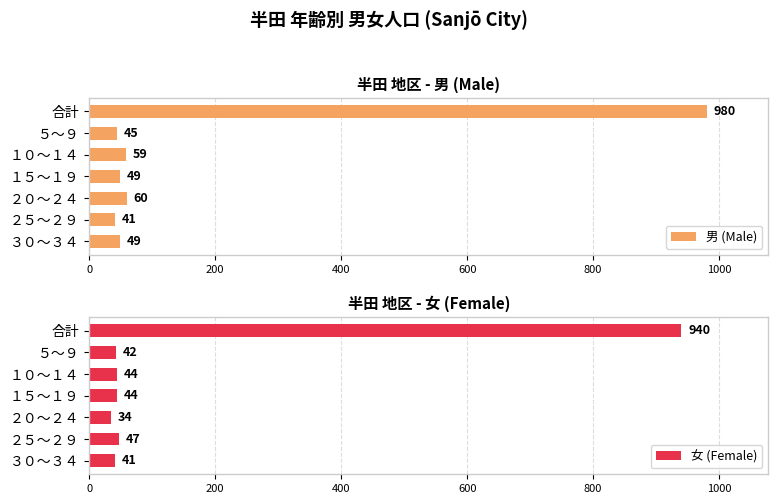

What is the difference between the maximum and second lowest values in the 女 (Female) series?

899